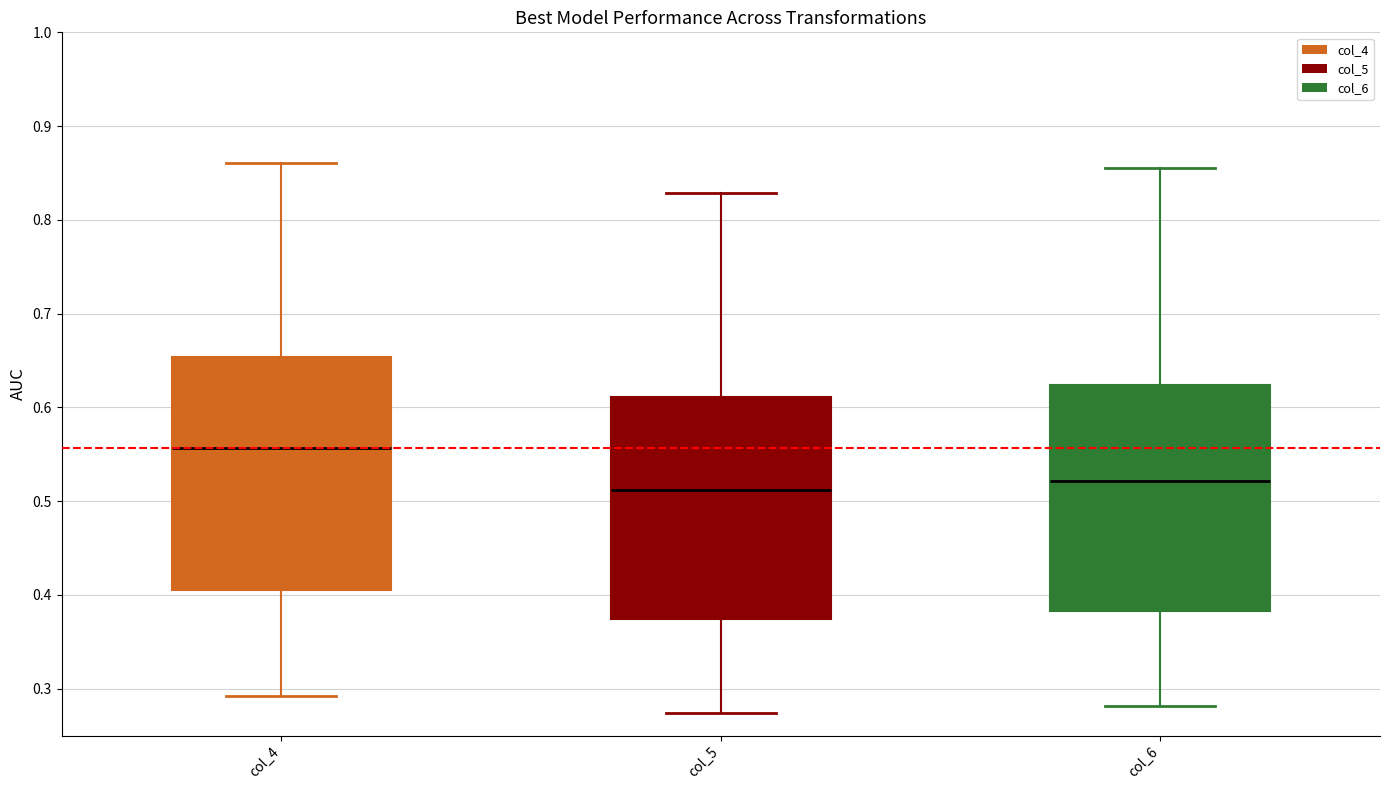

Where does the upper whisker of the box for col_6 end on the y-axis? The values are not printed on the chart, so give them approximately, as read against the axis.

0.86